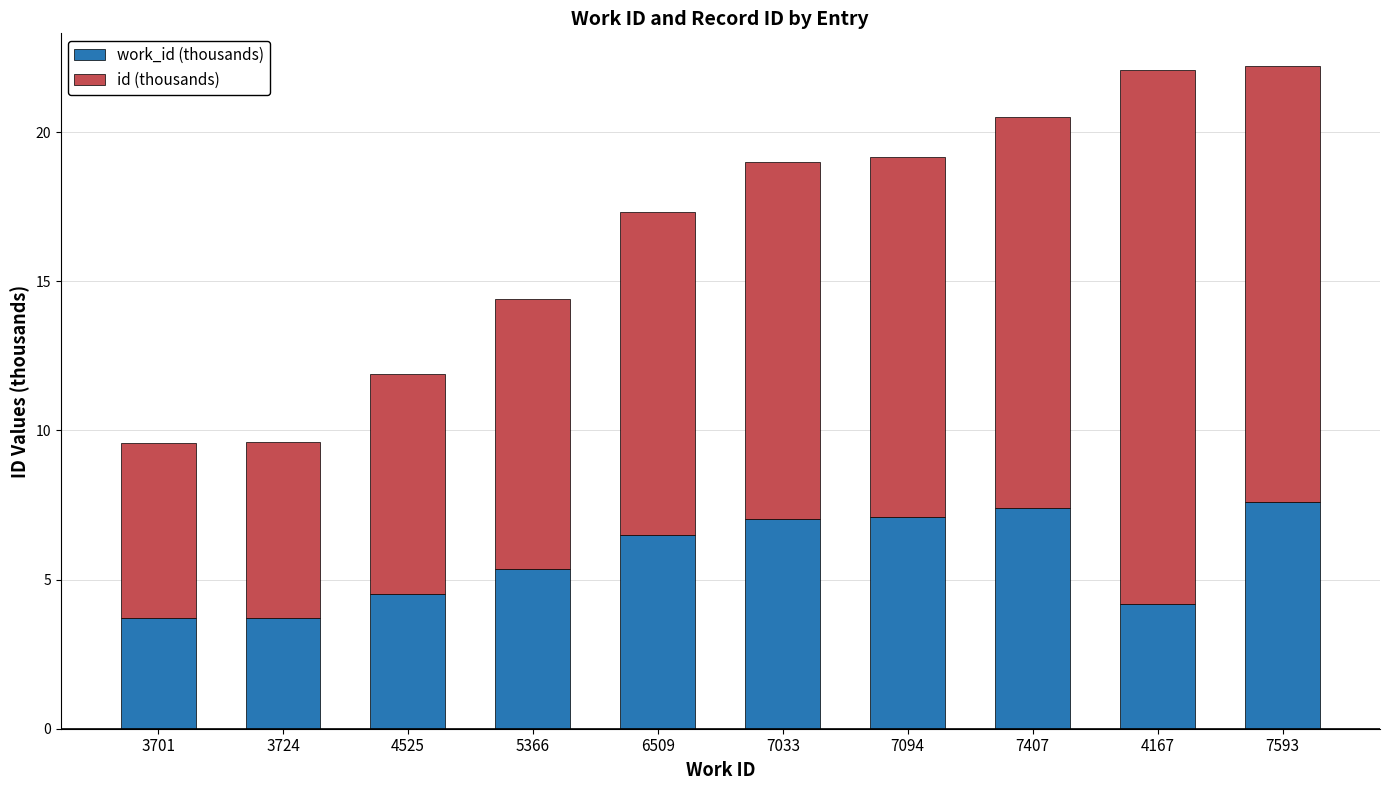

Rank the categories by id (thousands) value from lowest to highest.

3701, 3724, 4525, 5366, 6509, 7033, 7094, 7407, 7593, 4167